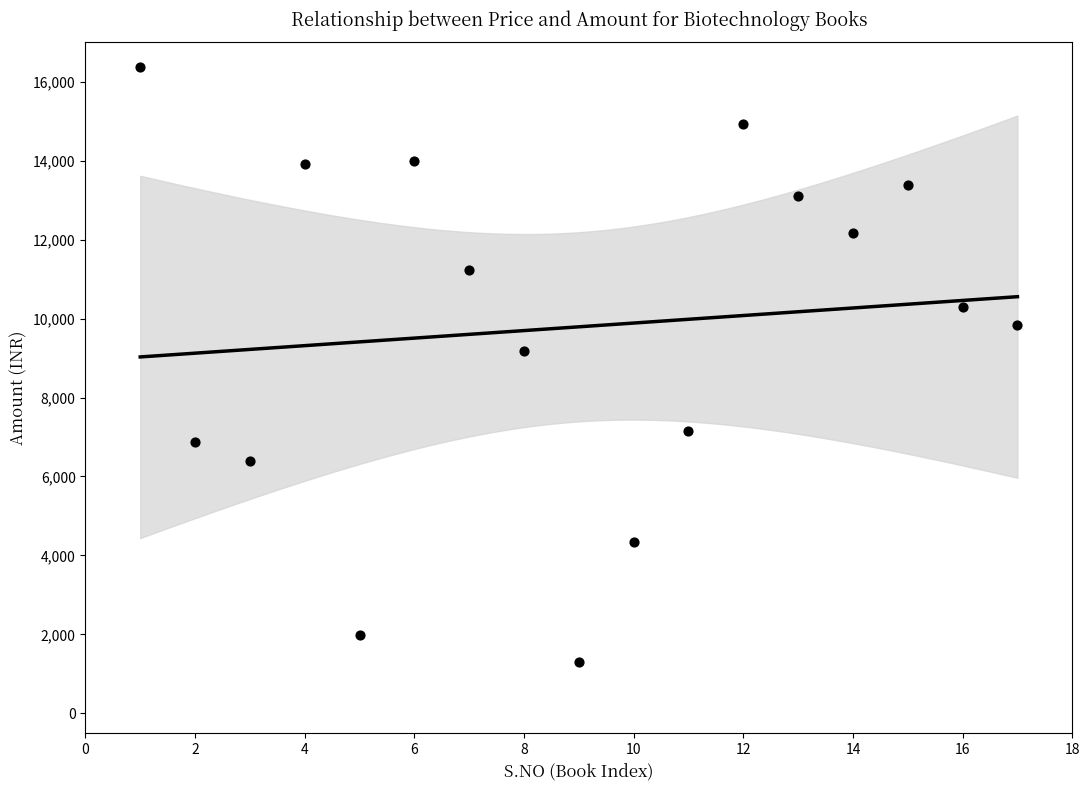

What is the range of Y values (max minus min)?

15079.4